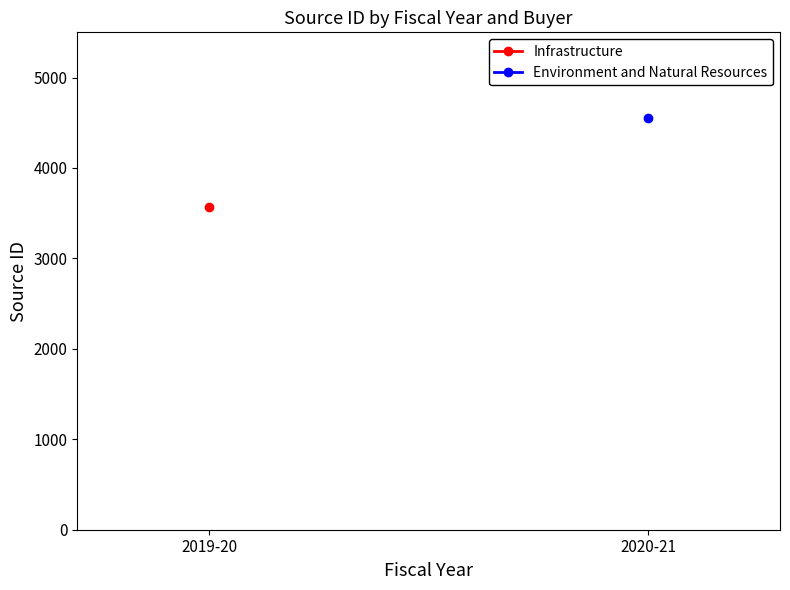

What position from the left is 2019-20?

1